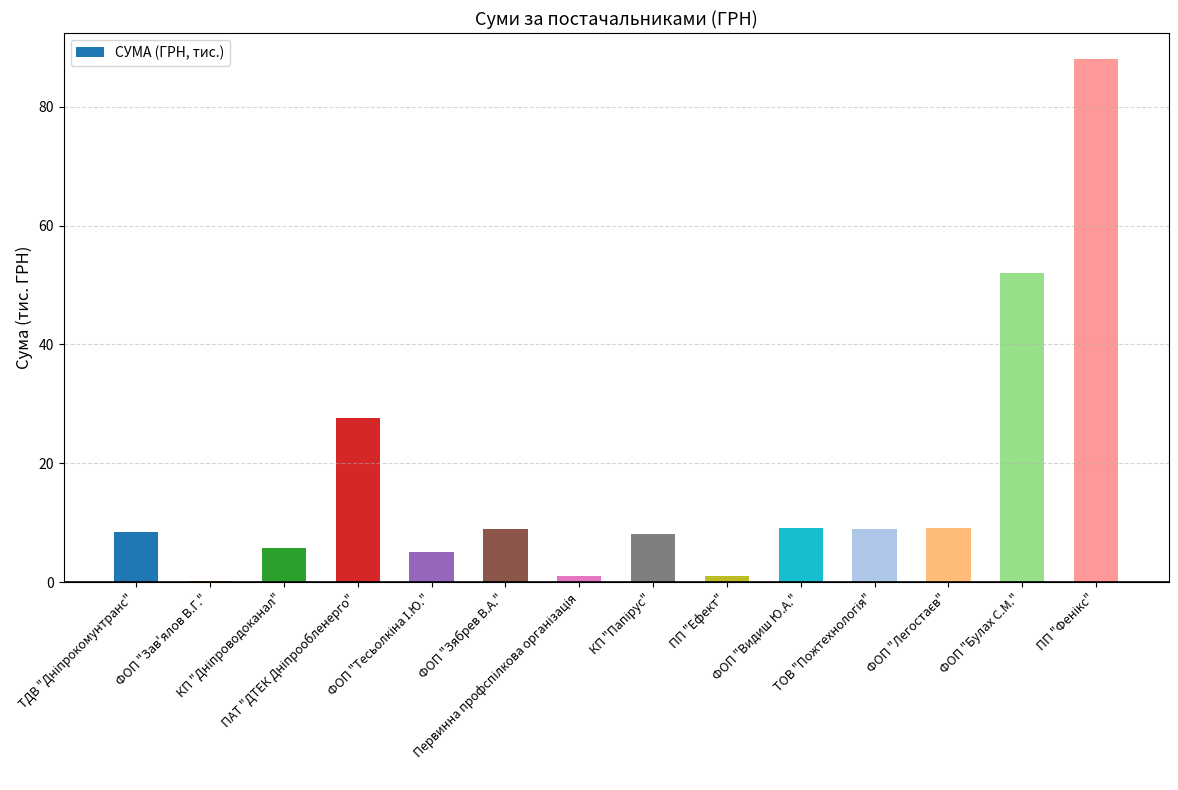

What is the difference between the maximum and minimum values?

87.7